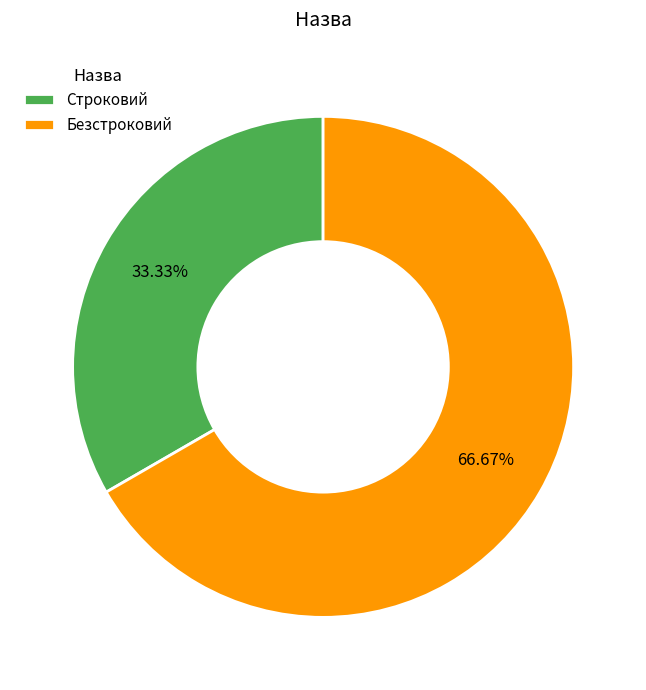

The Безстроковий slice represents 67% of the pie. True or false?

True